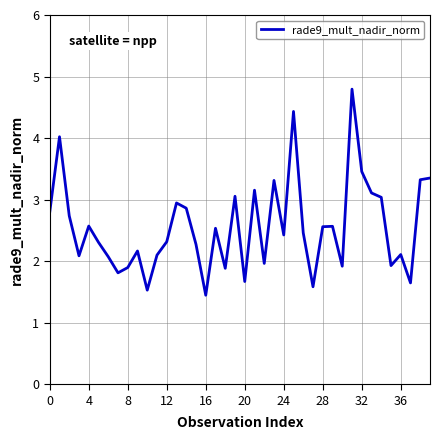

How many lines are shown in the chart?

1